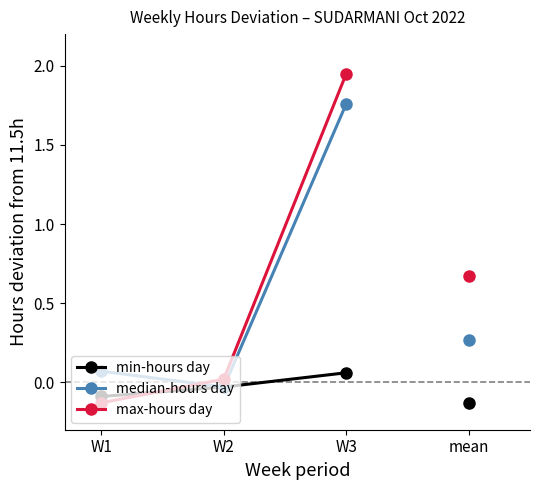

What are all the series names shown in the legend?

min-hours day, median-hours day, max-hours day